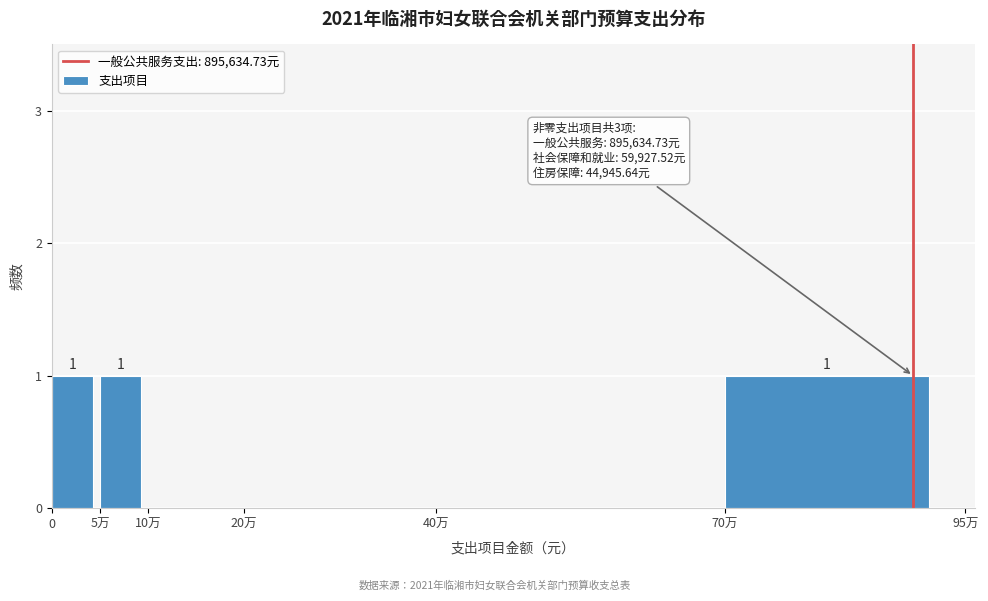

Reading left to right, list all the values displayed in this chart.

0=1	5万=1	10万=0	20万=0	40万=0	70万=1